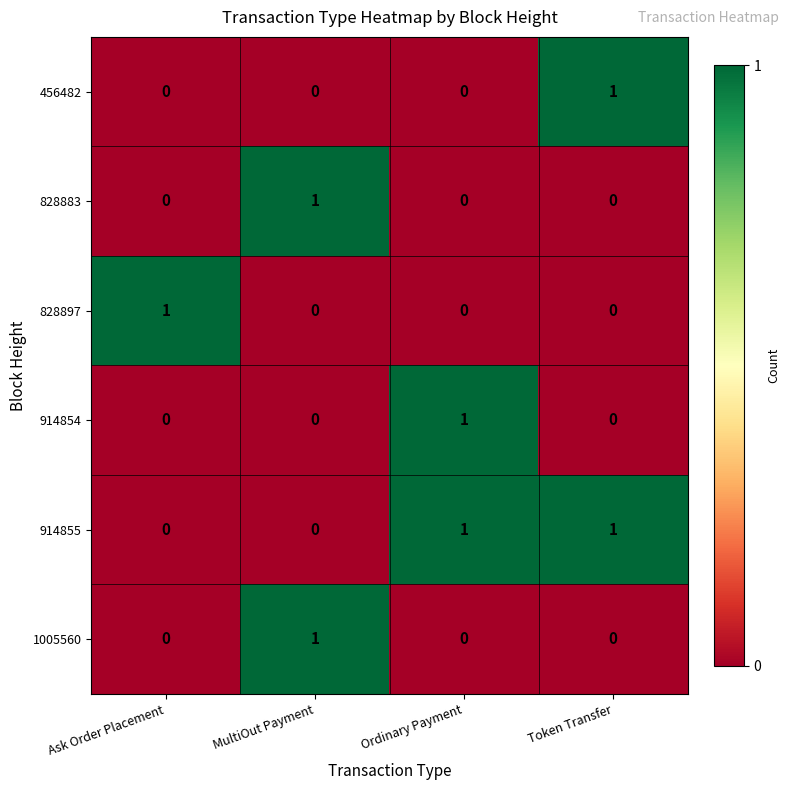

Reading right to left, list all the values displayed in this chart.

456482: Token Transfer=1	Ordinary Payment=0	MultiOut Payment=0	Ask Order Placement=0
828883: Token Transfer=0	Ordinary Payment=0	MultiOut Payment=1	Ask Order Placement=0
828897: Token Transfer=0	Ordinary Payment=0	MultiOut Payment=0	Ask Order Placement=1
914854: Token Transfer=0	Ordinary Payment=1	MultiOut Payment=0	Ask Order Placement=0
914855: Token Transfer=1	Ordinary Payment=1	MultiOut Payment=0	Ask Order Placement=0
1005560: Token Transfer=0	Ordinary Payment=0	MultiOut Payment=1	Ask Order Placement=0